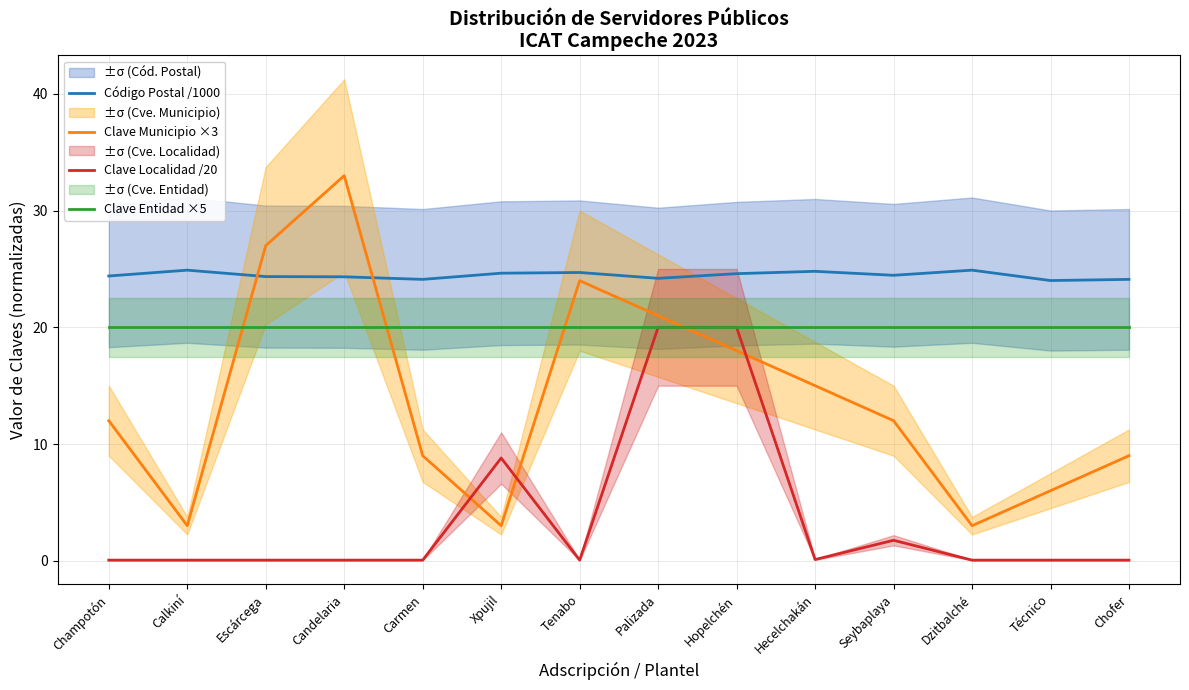

What is the minimum value for Clave Municipio ×3?

3.0